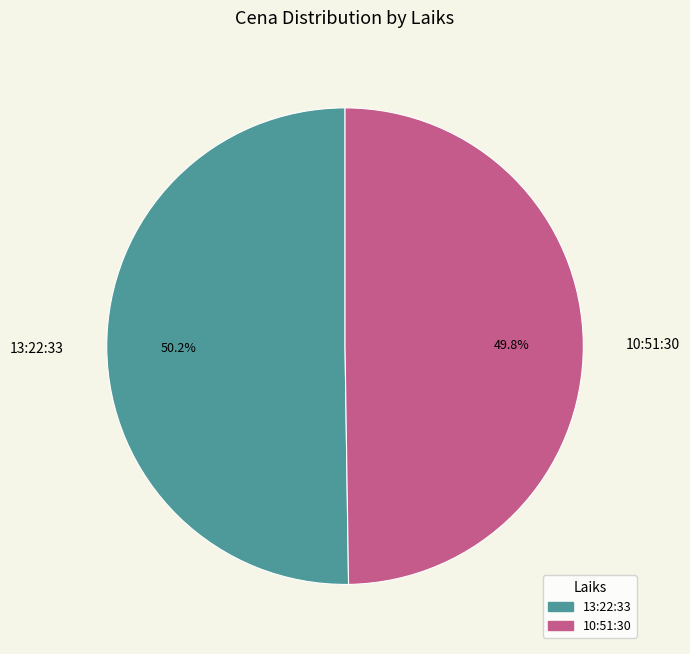

Is it true that 10:51:30 is 50% of the pie?

True